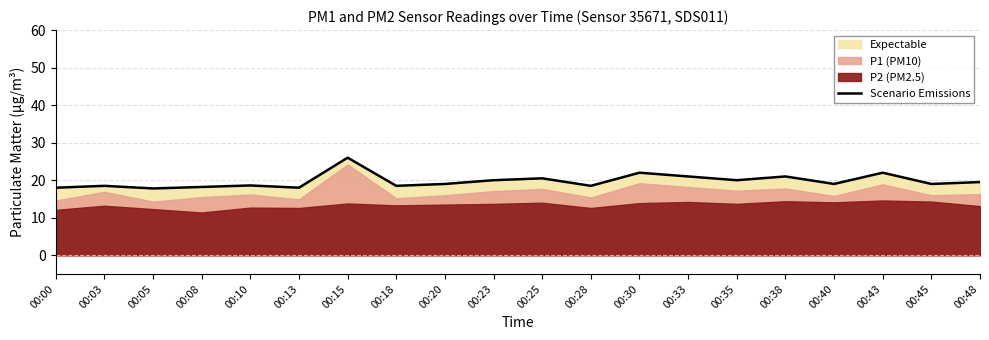

What is the sum of all values?

395.1